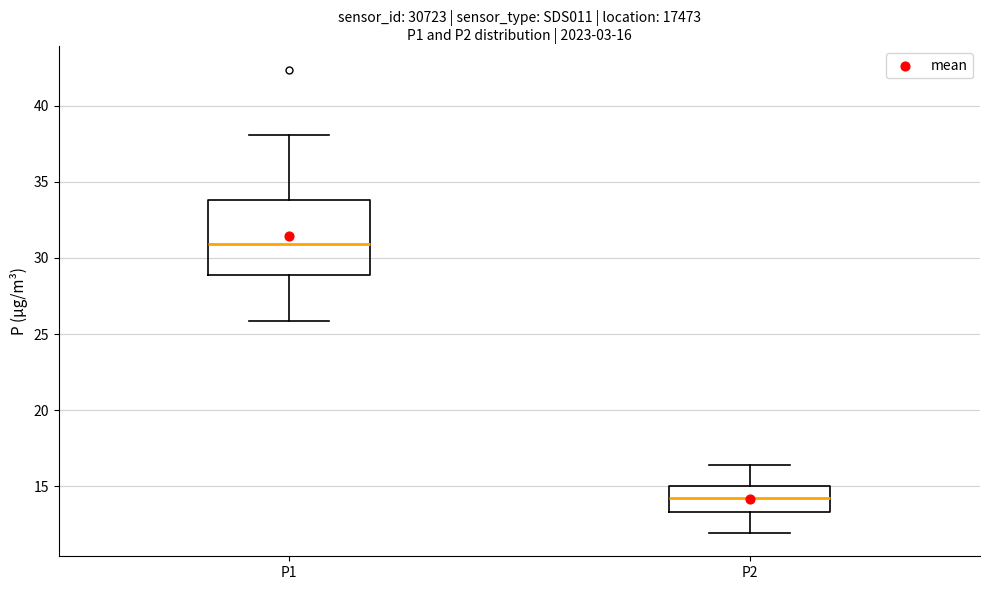

Which box has the highest median line?

P1